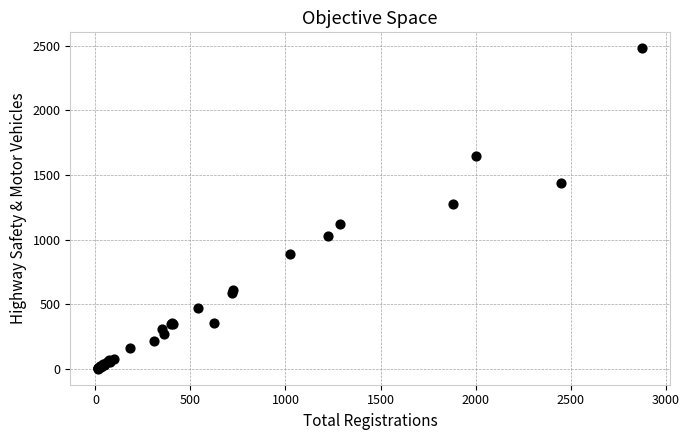

What Y value in the scatter plot is closest to 1241?

1275